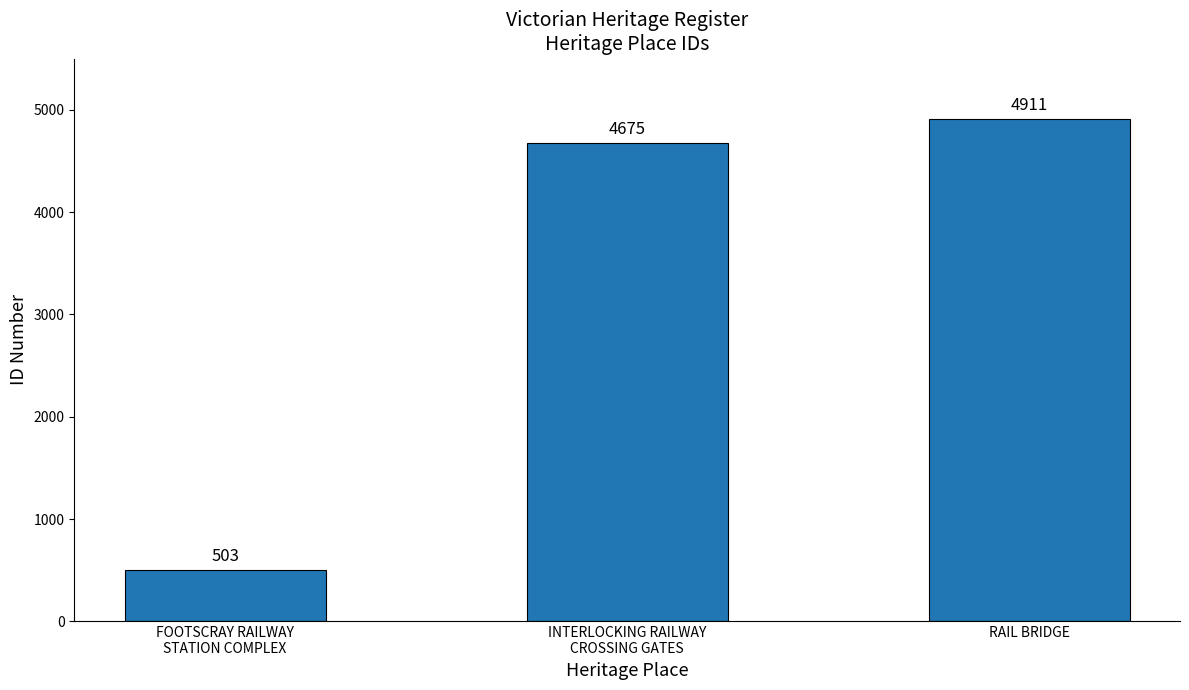

Where is the data nearest to the value 2707?

INTERLOCKING RAILWAY
CROSSING GATES